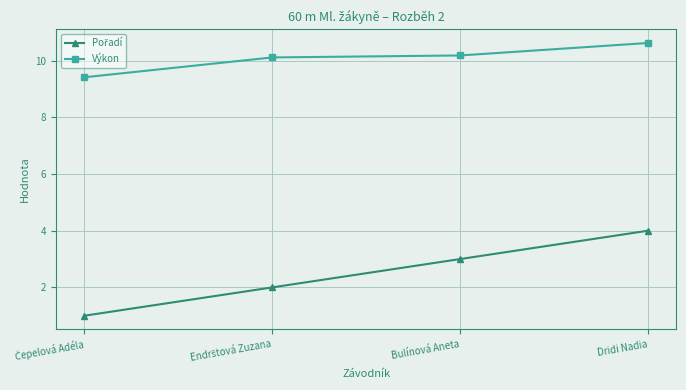

What is the value of the Výkon point at the 1st from the left?

9.4